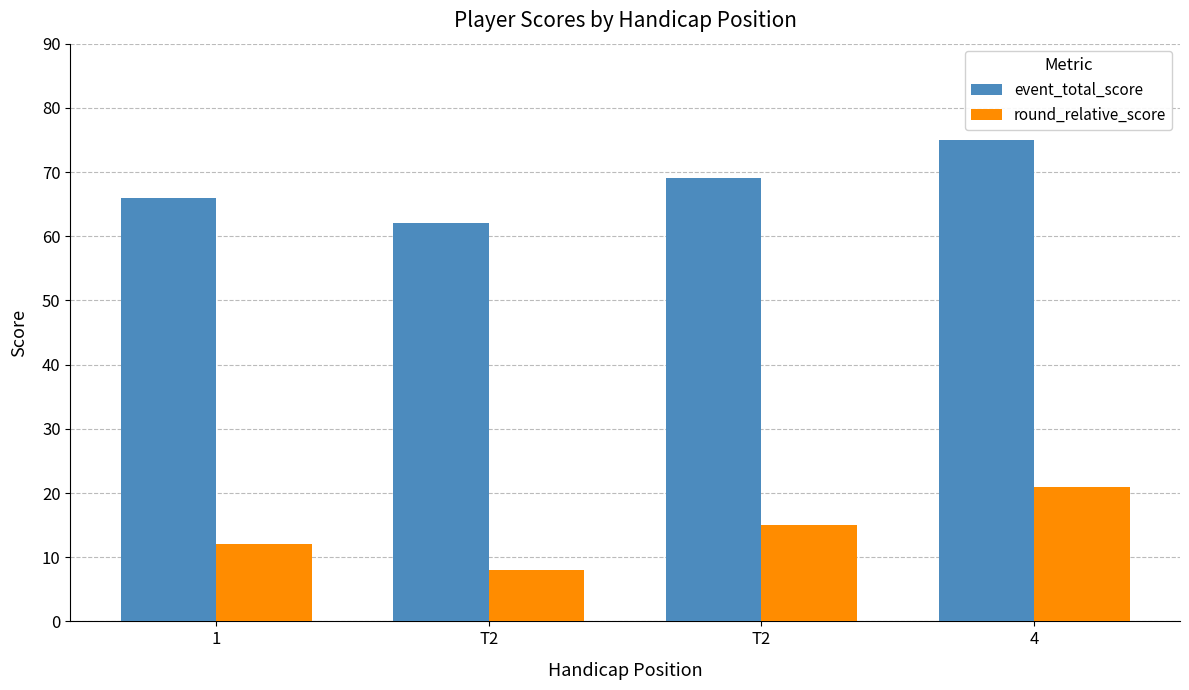

Reading left to right, list all the values displayed in this chart.

event_total_score: 66	62	69	75
round_relative_score: 12	8	15	21